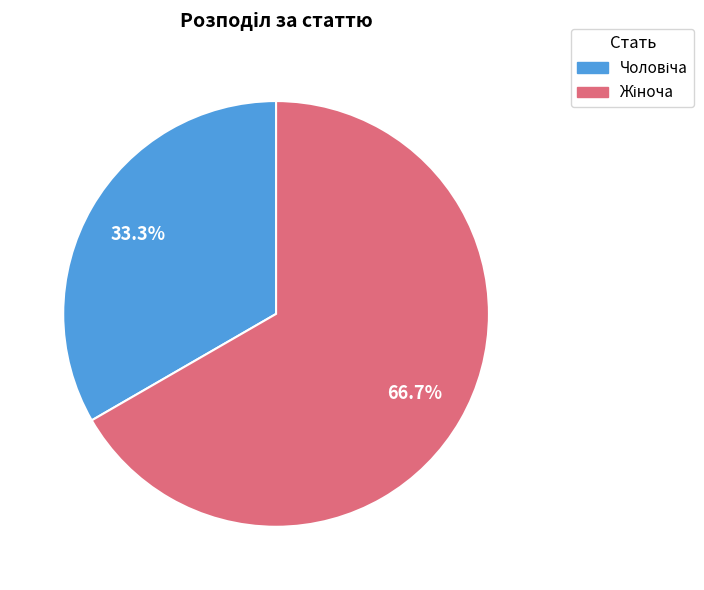

To the nearest percent, what is the difference between the largest and smallest slice percentages?

33%